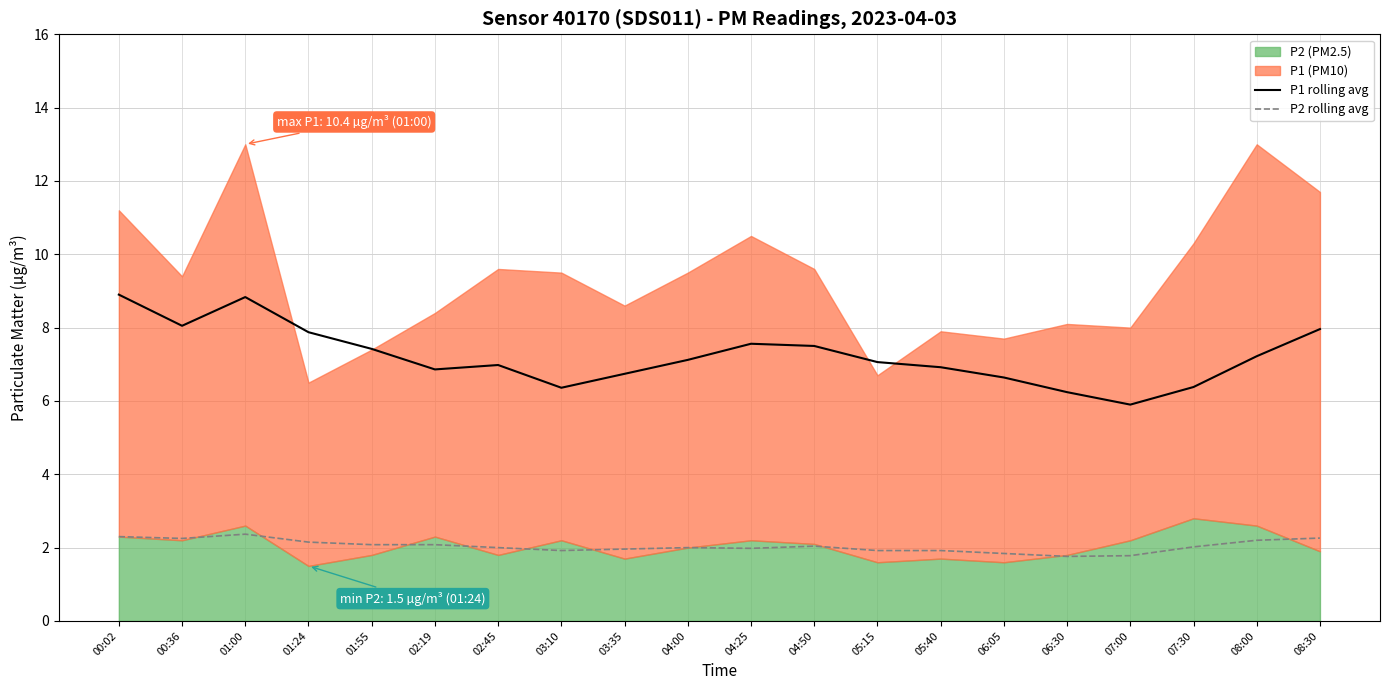

The P1 rolling avg series shows 8.3 at 06:30. True or false?

False